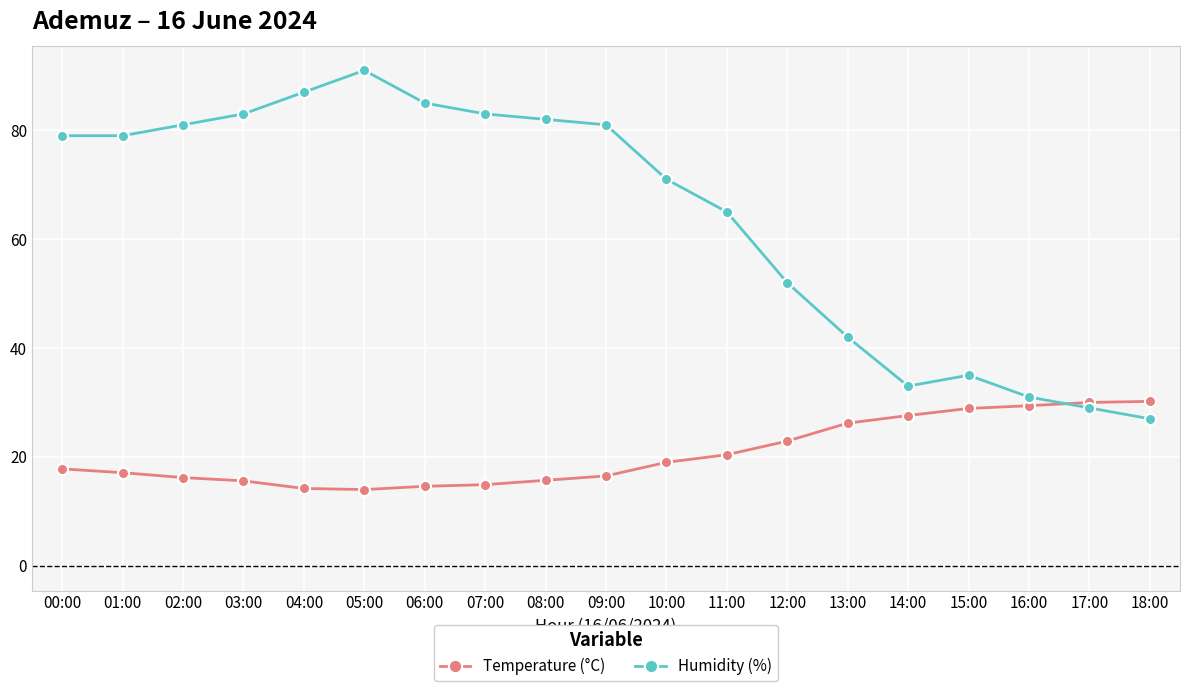

What is the total value across all series at 06:00?

99.6